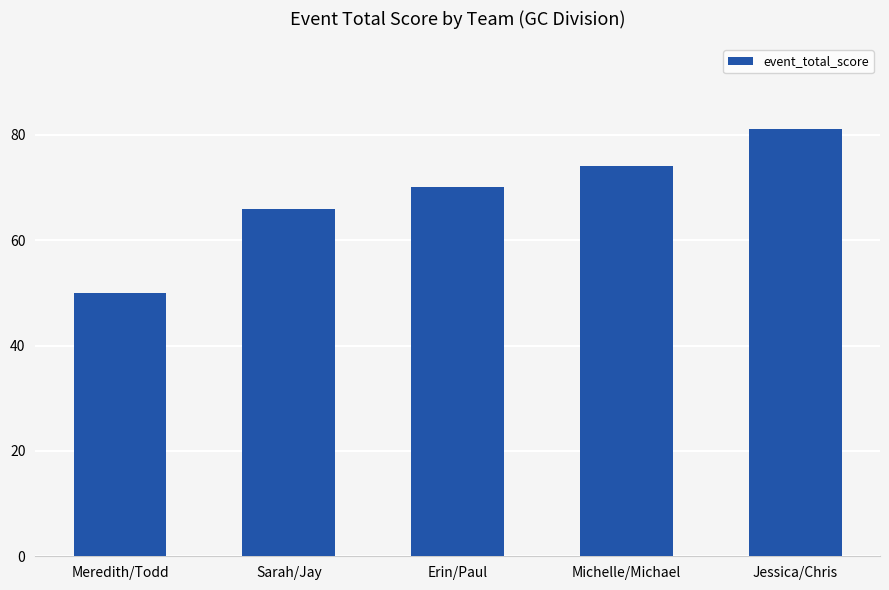

What position from the right is Meredith/Todd?

5